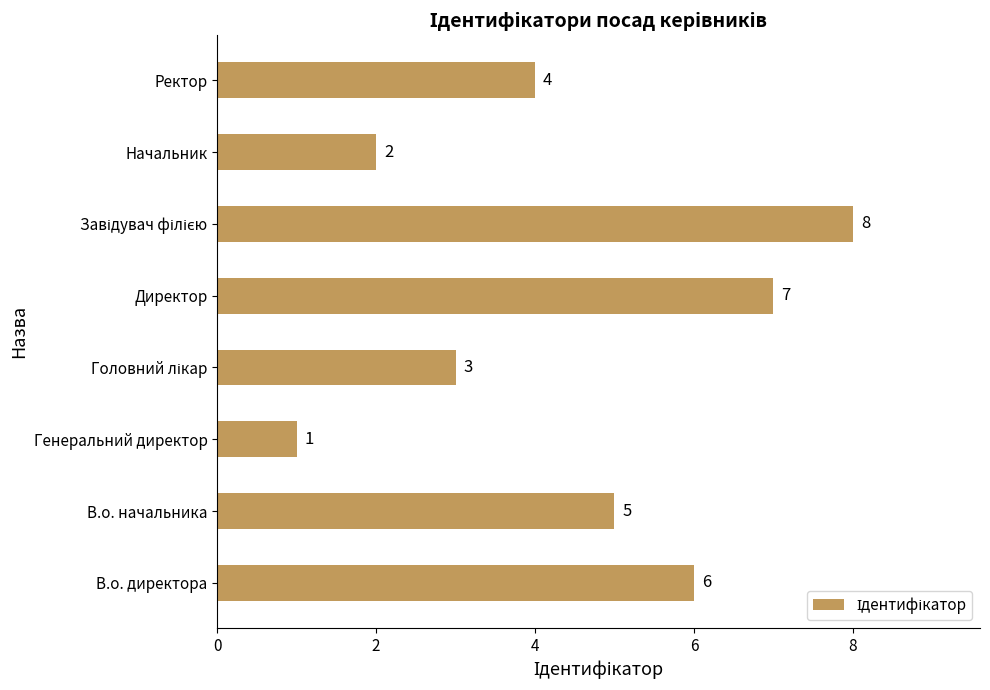

True or false: the data shows 1 at Генеральний директор.

True